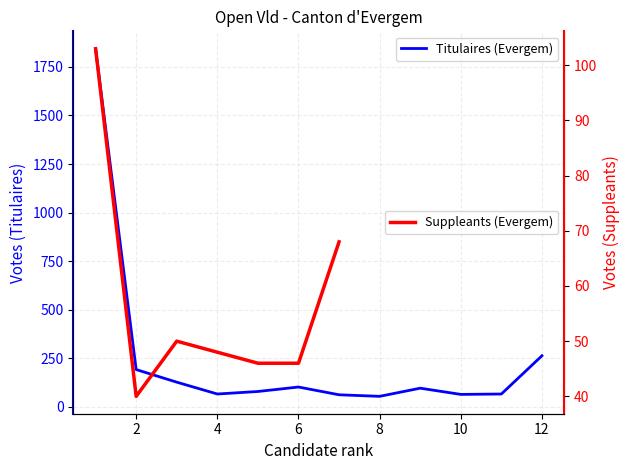

What is the change in value from 3 to 11?

-61